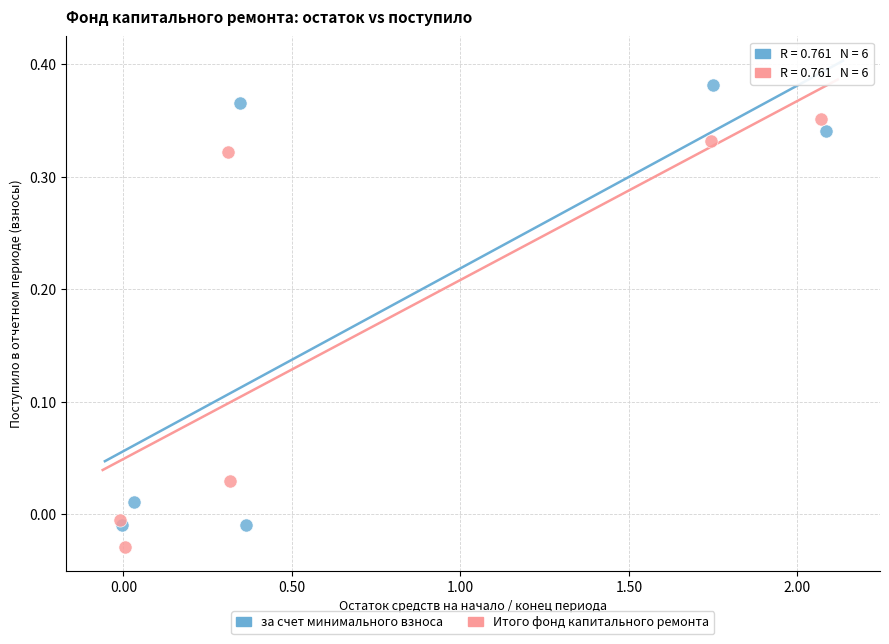

Which series contains the highest Y value?

за счет минимального взноса